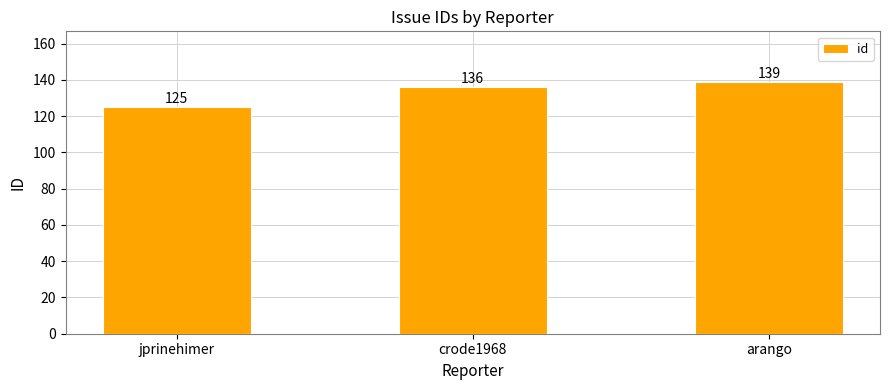

What is the value of the 1st bar from the left?

125